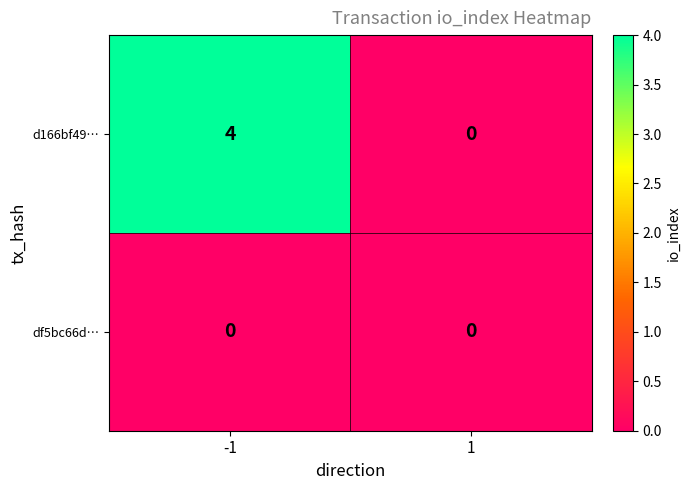

How many distinct data groups are displayed?

2